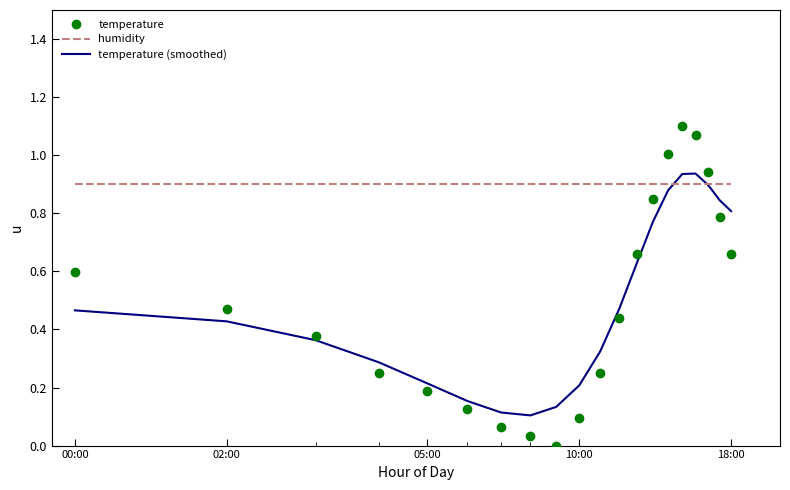

Which series has the largest total across all categories?

humidity